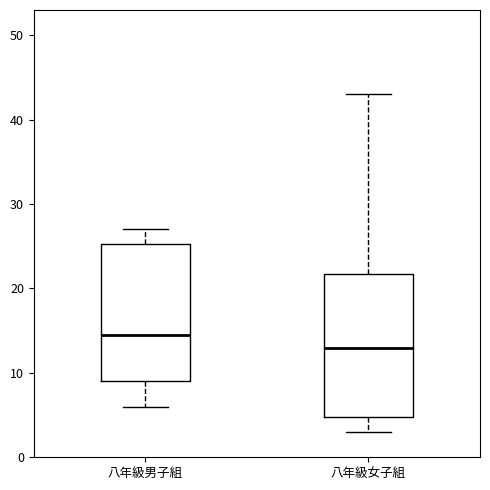

Reading left to right, transcribe this box plot: for each box, give where its median line is, the range the box spans, and where its two whiskers end, as read against the y-axis. The values are not printed on the chart, so give them approximately, as read against the axis.

八年級男子組: median 15, box 9 to 25, whiskers 6 to 27
八年級女子組: median 13, box 5 to 22, whiskers 3 to 43